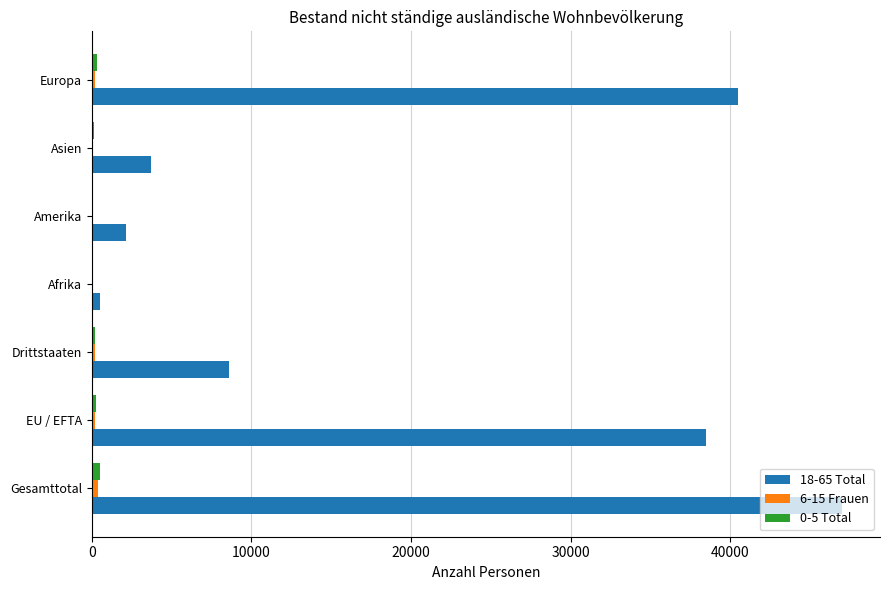

At which category is the sum across all series the highest?

Gesamttotal